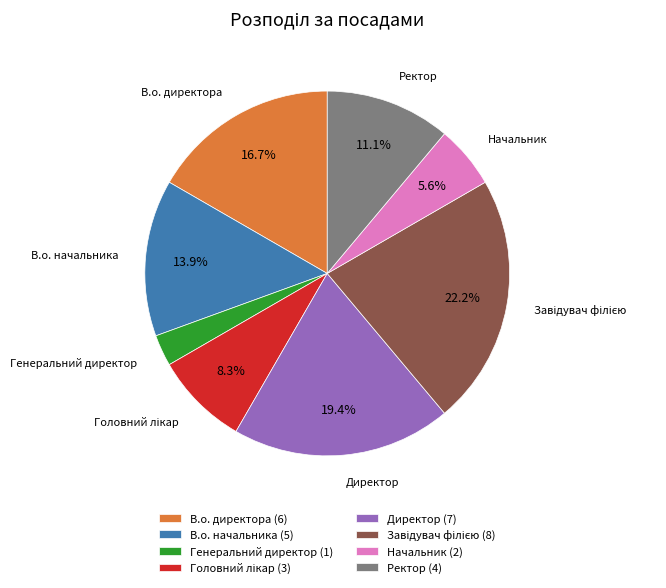

To the nearest percent, what is the difference between the largest and smallest slice percentages?

19%